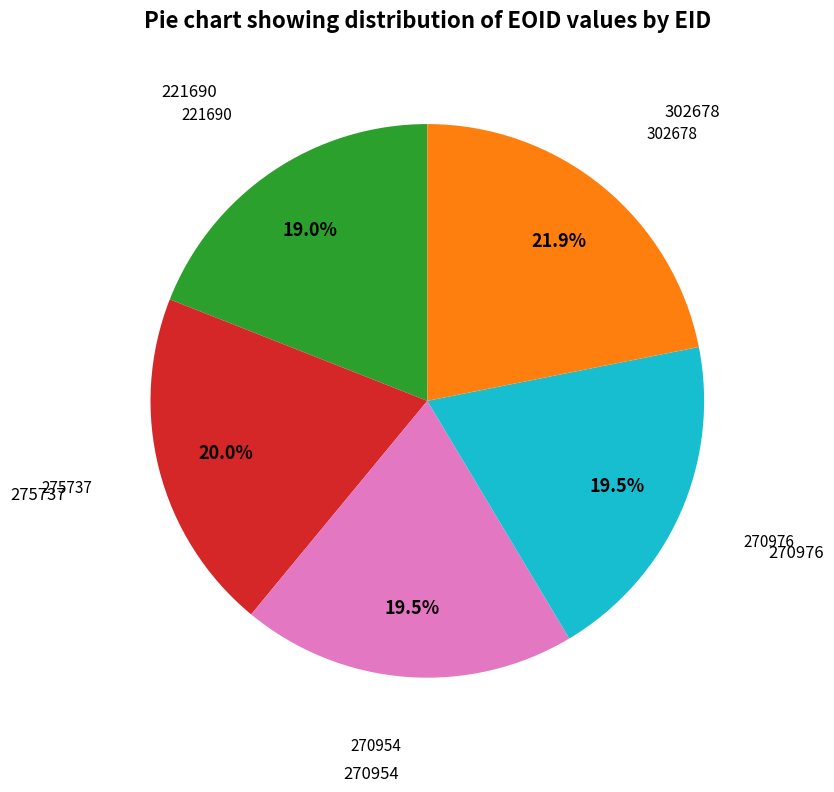

Is there a majority slice in this chart?

No